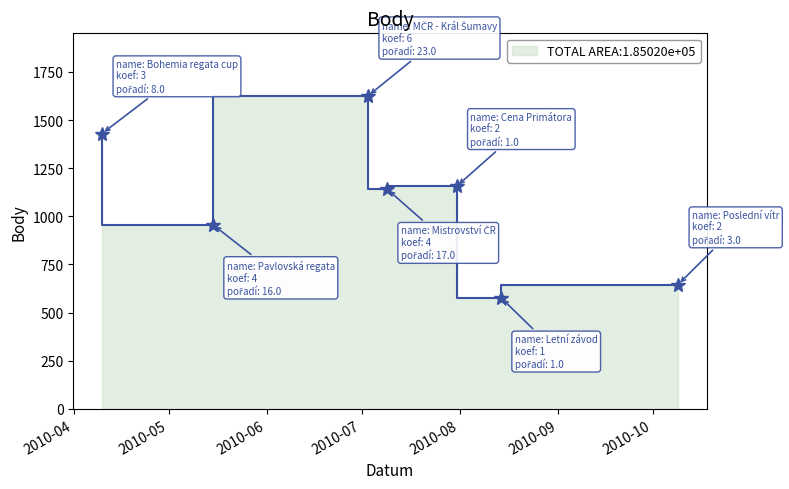

True or false: Body and Pořadí cross at least once.

False